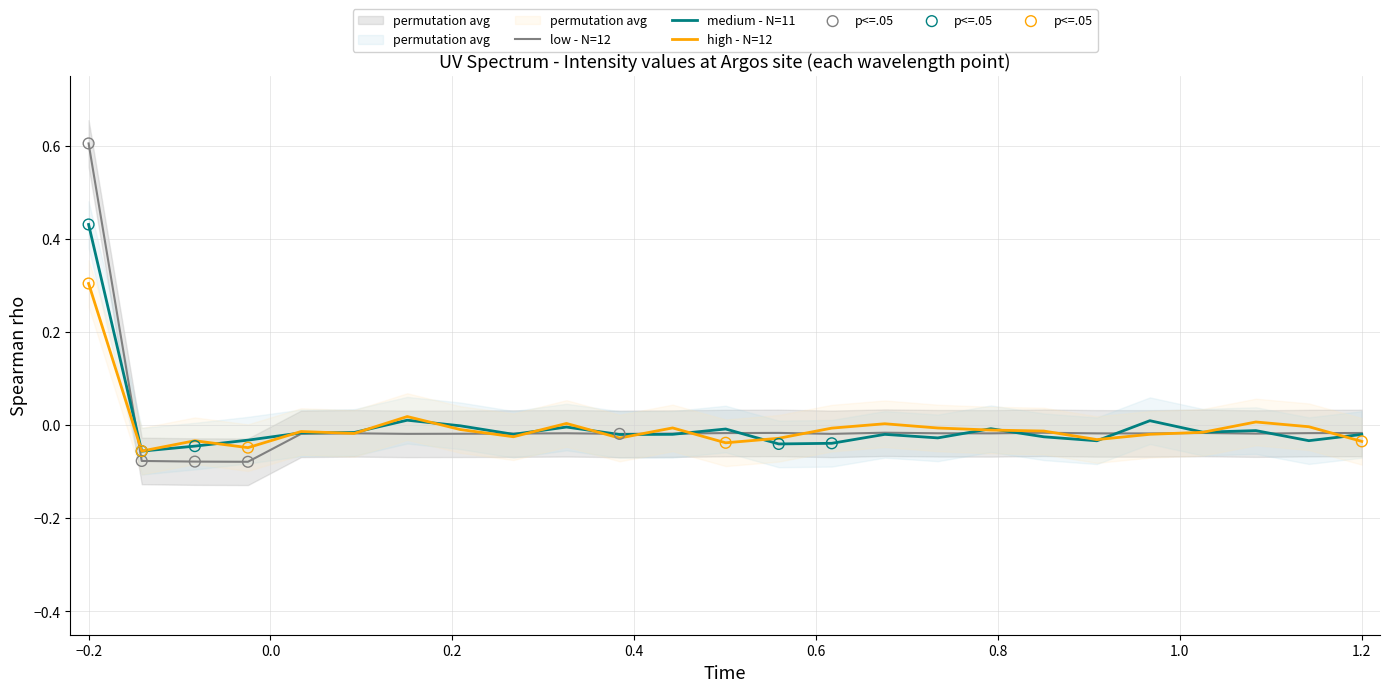

What is the highest value of the low - N=12 series?

0.6